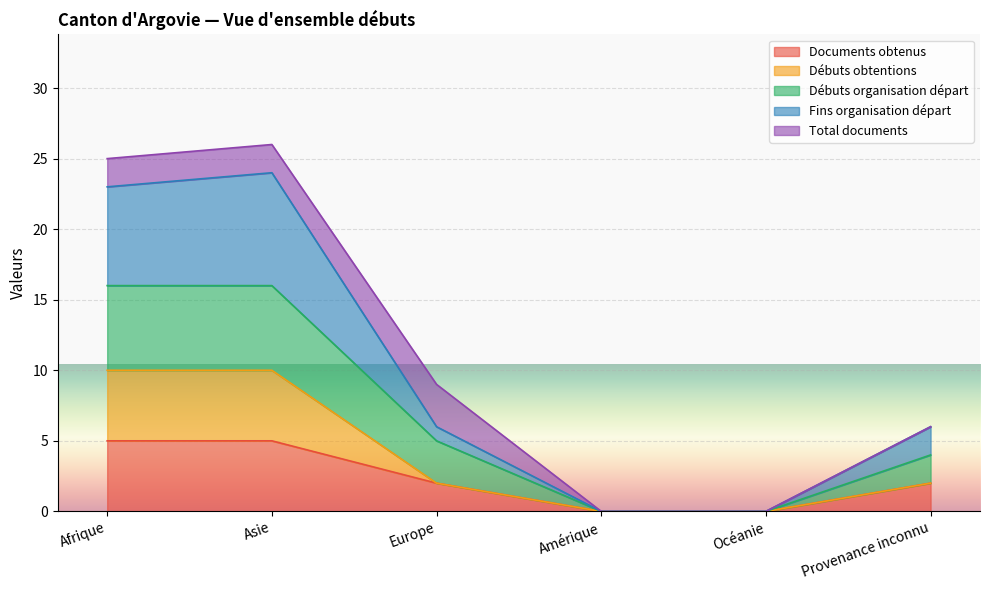

The value of Documents obtenus at Provenance inconnu is 2. True or false?

True